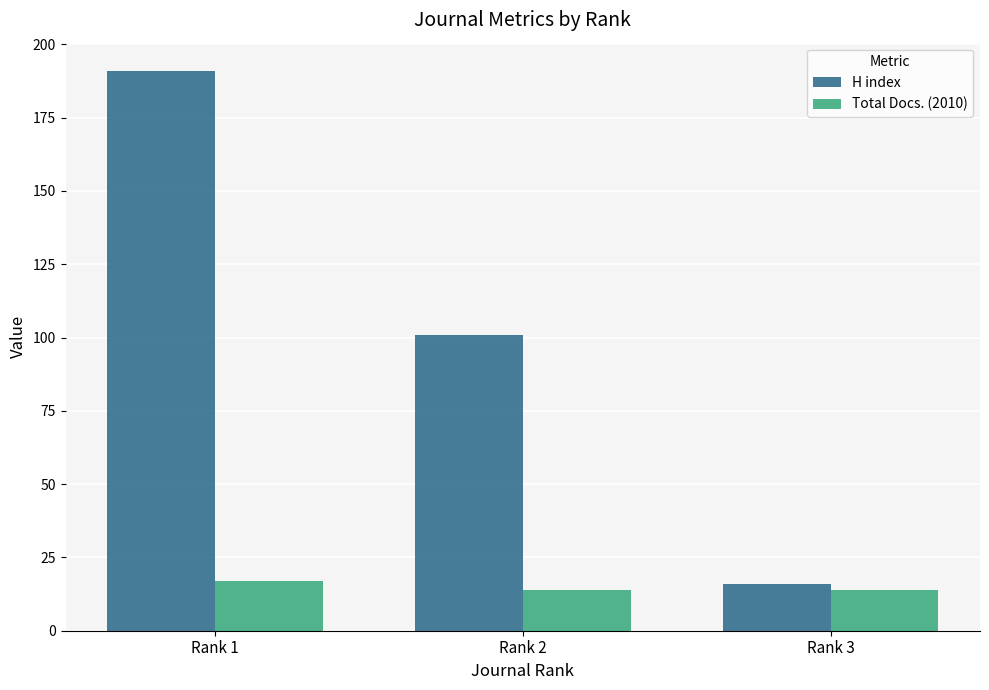

The value of H index at Rank 1 is 191. True or false?

True